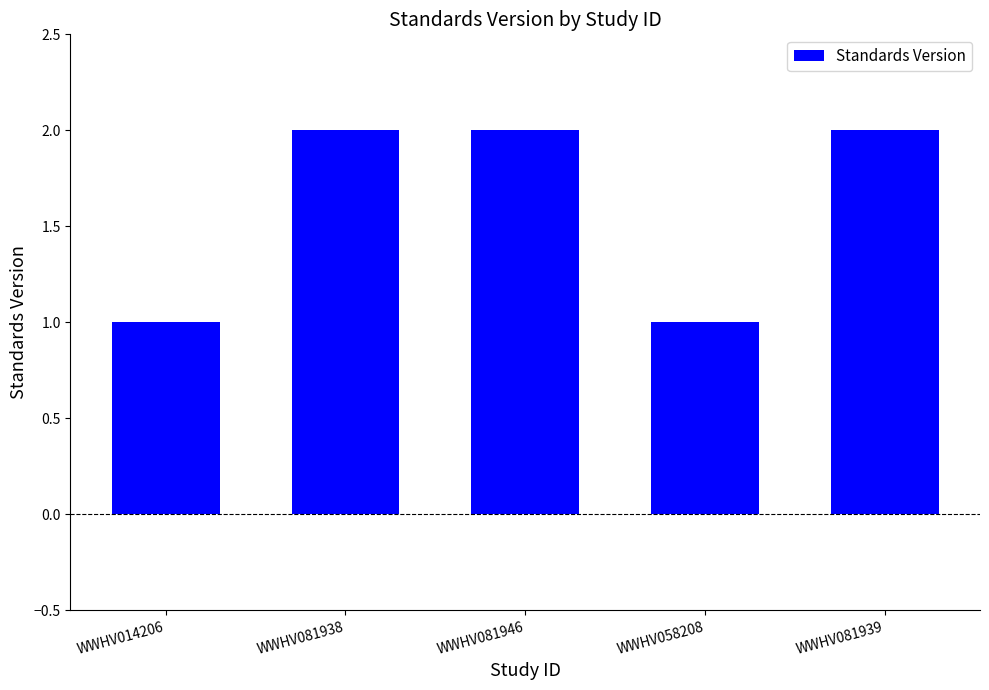

Is it true that the value at WWHV014206 is 0?

False